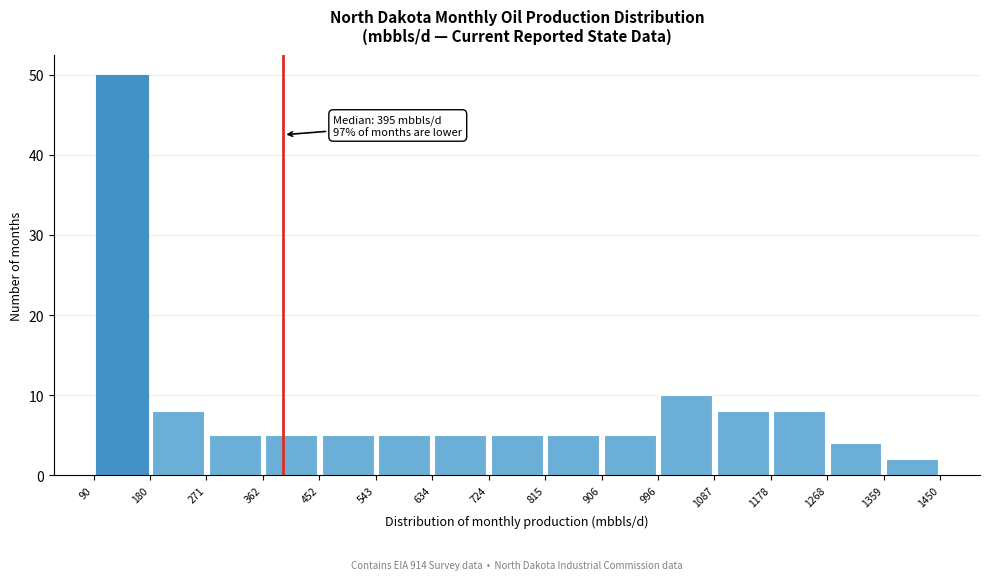

Which range on the x-axis has the tallest bar?

90 to 180